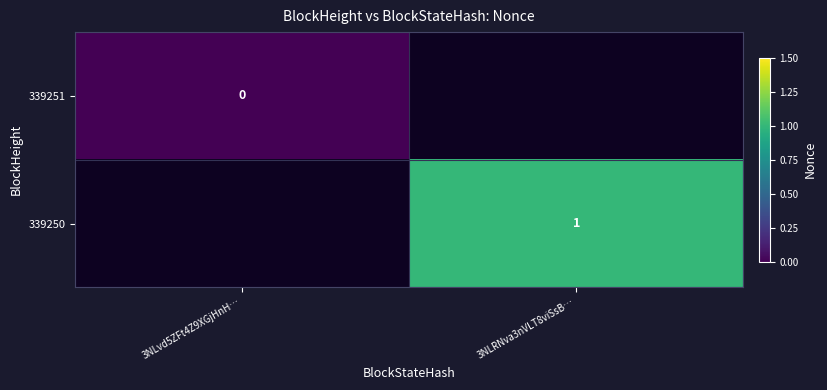

True or false: 339250 has a value of 2 at 3NLRNva3nVLT8viSsB….

False